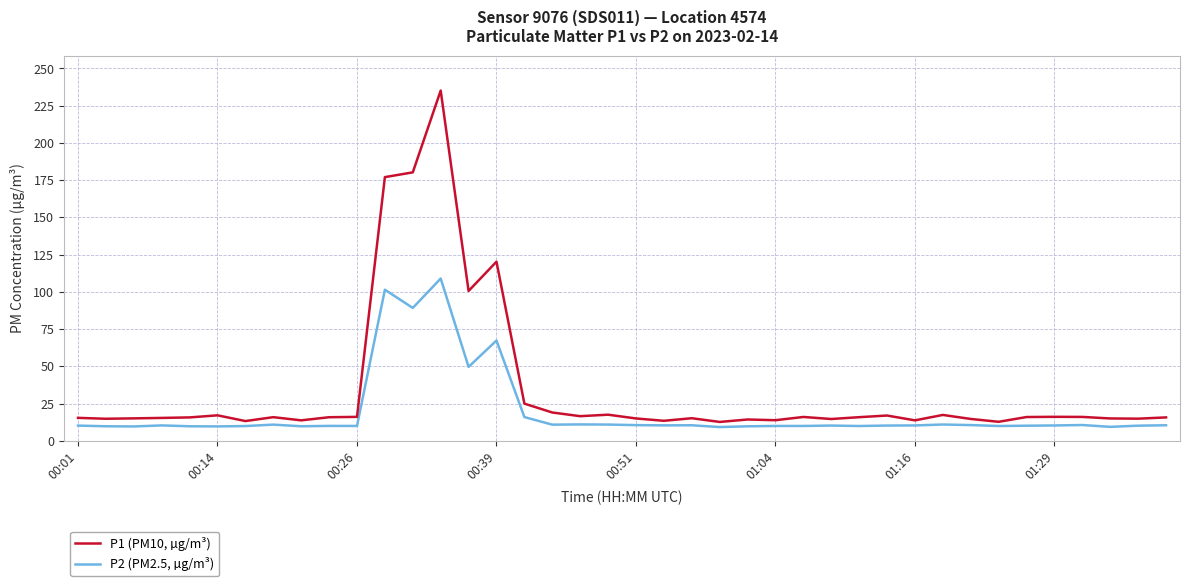

What is the smallest value displayed?

9.2